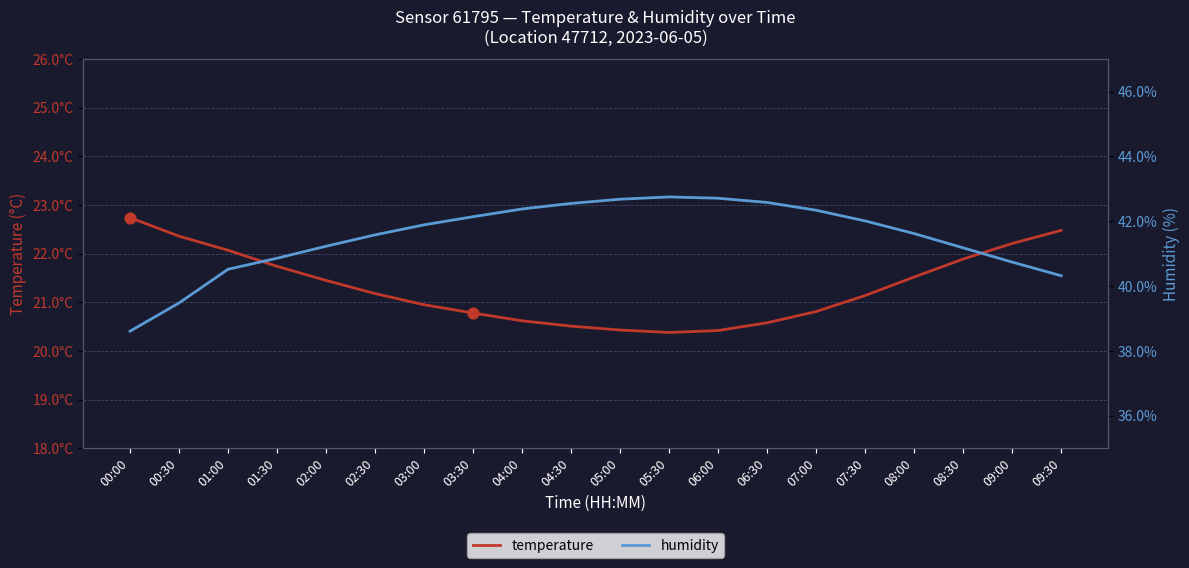

Is the value of temperature at 03:30 greater than the value of humidity at 01:00?

No